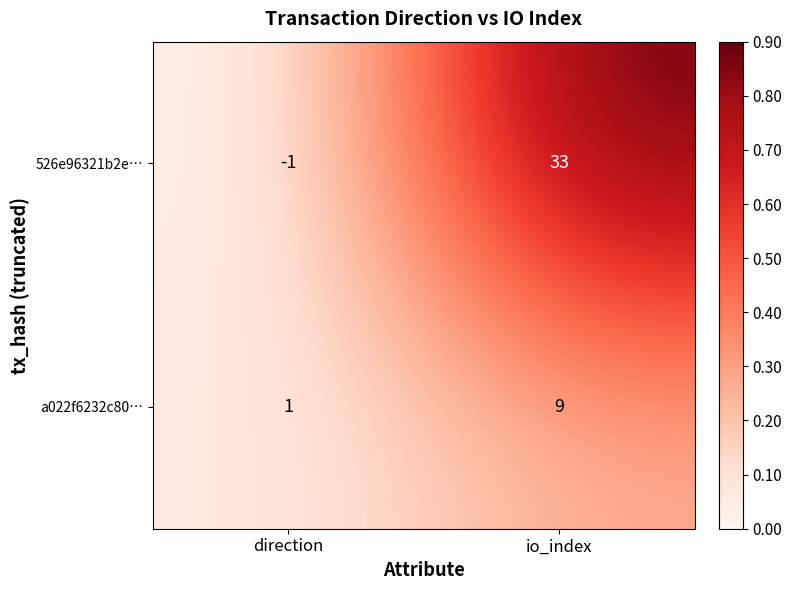

What is the total value across all series at io_index?

42